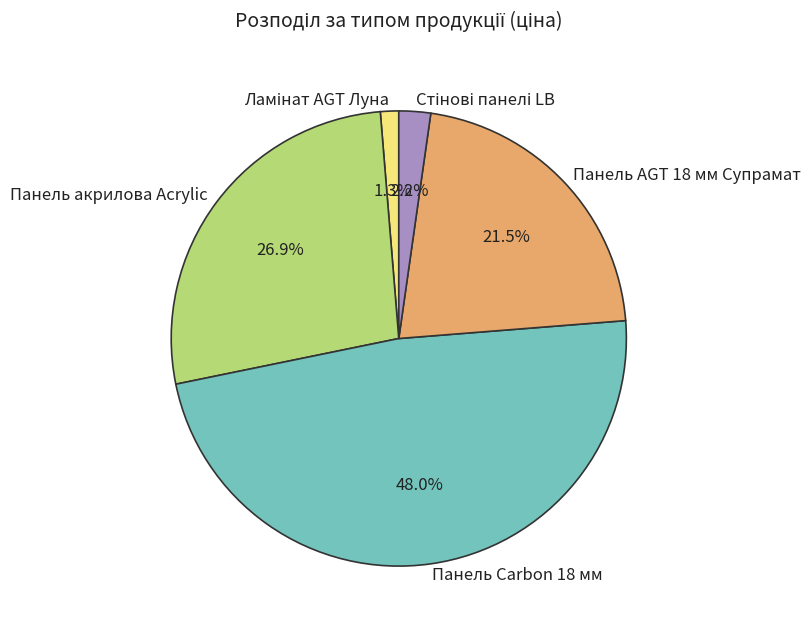

Which slice is the largest?

Панель Carbon 18 мм